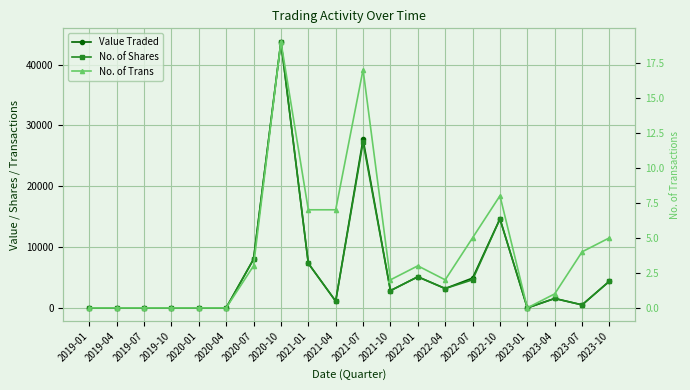

What is the difference between the Value Traded values at 2021-04 and 2023-07?

606